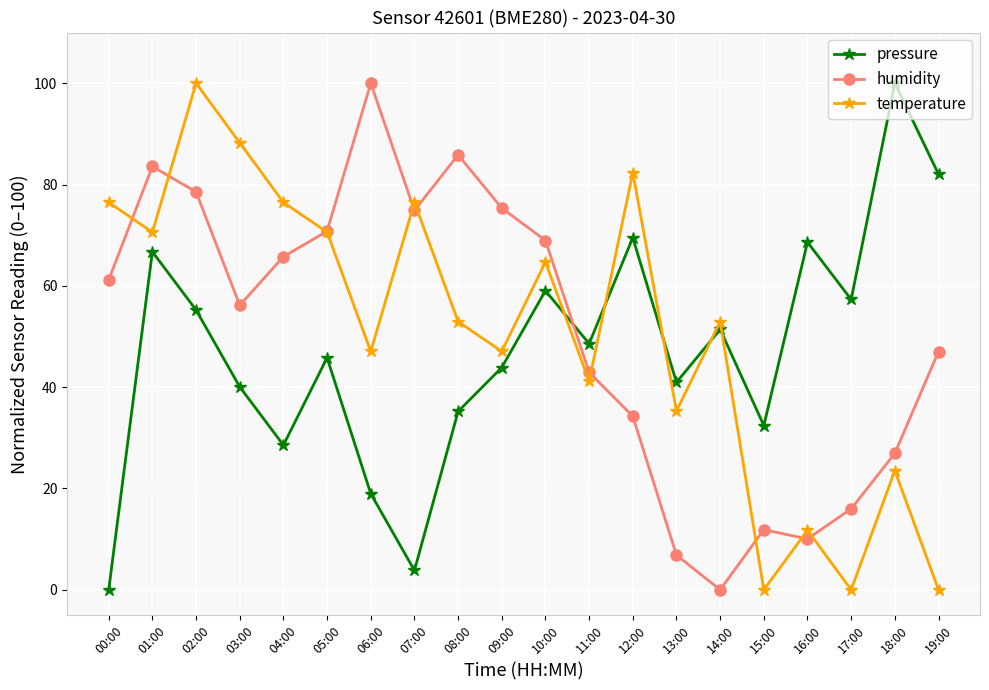

True or false: temperature has a value of 0.0 at 19:00.

True